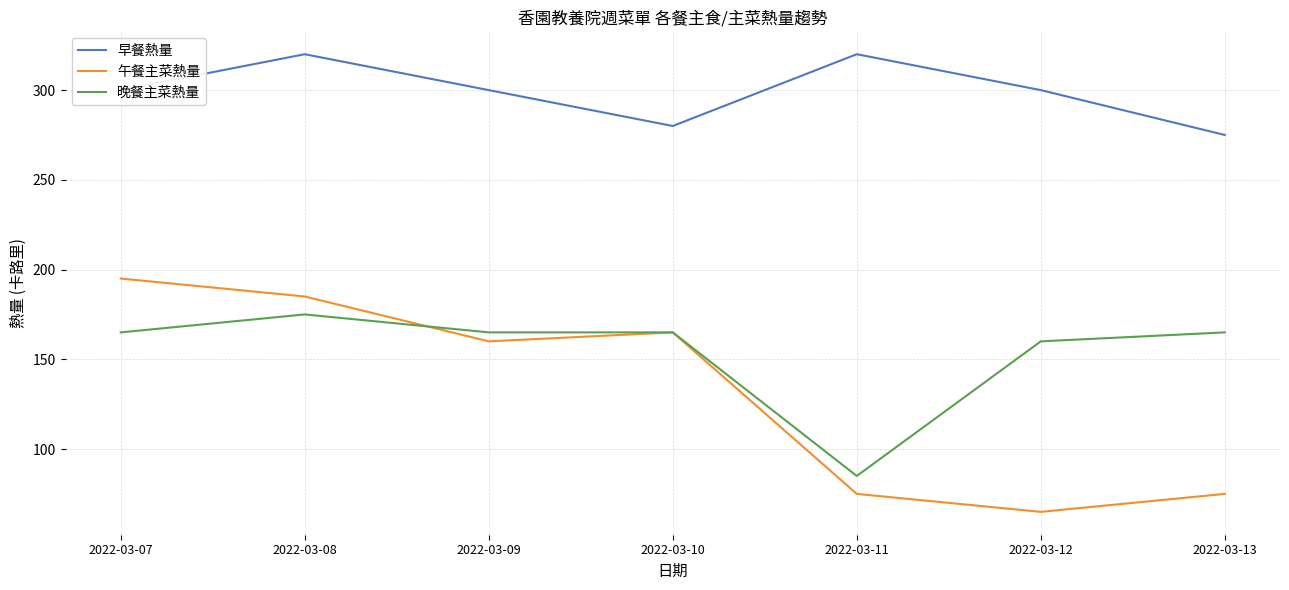

At 2022-03-12, list the series in order from smallest to largest.

午餐主菜熱量, 晚餐主菜熱量, 早餐熱量